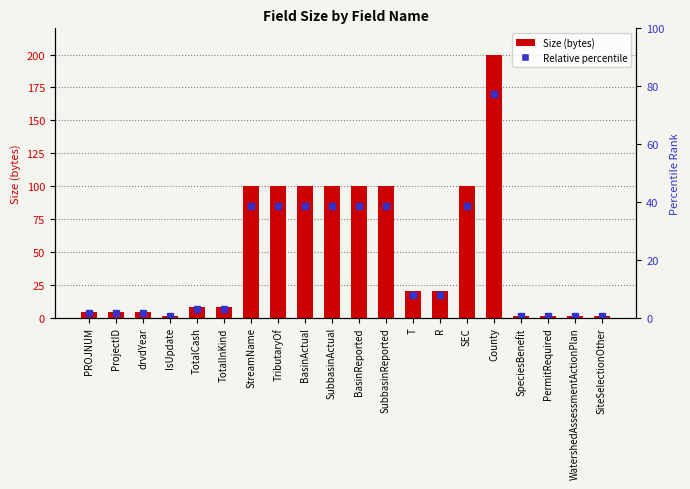

The chart shows a value of 100 at SubbasinReported. True or false?

True